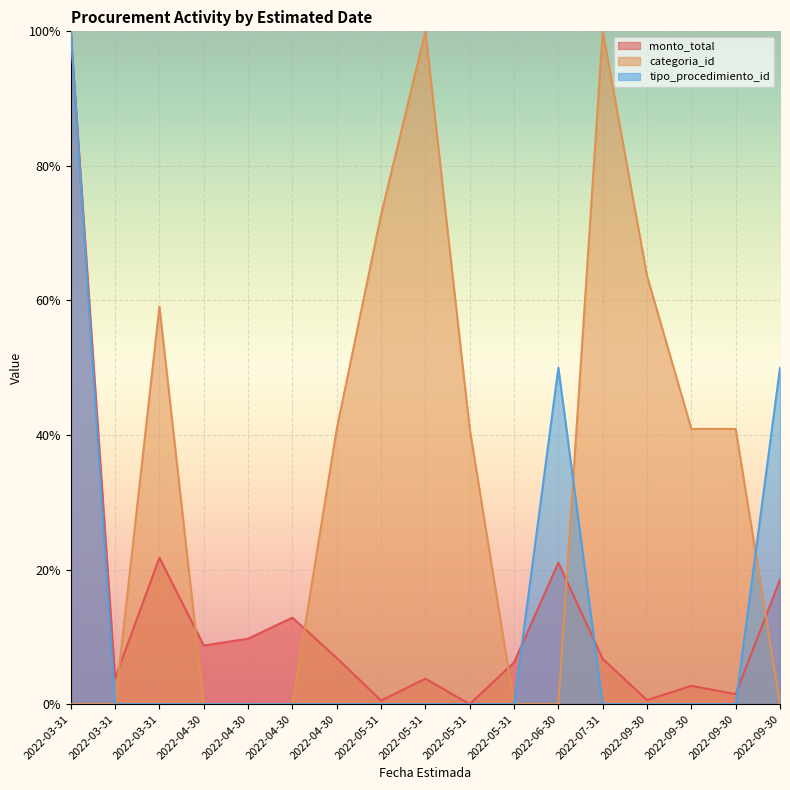

What are all the series names shown in the legend?

monto_total, categoria_id, tipo_procedimiento_id